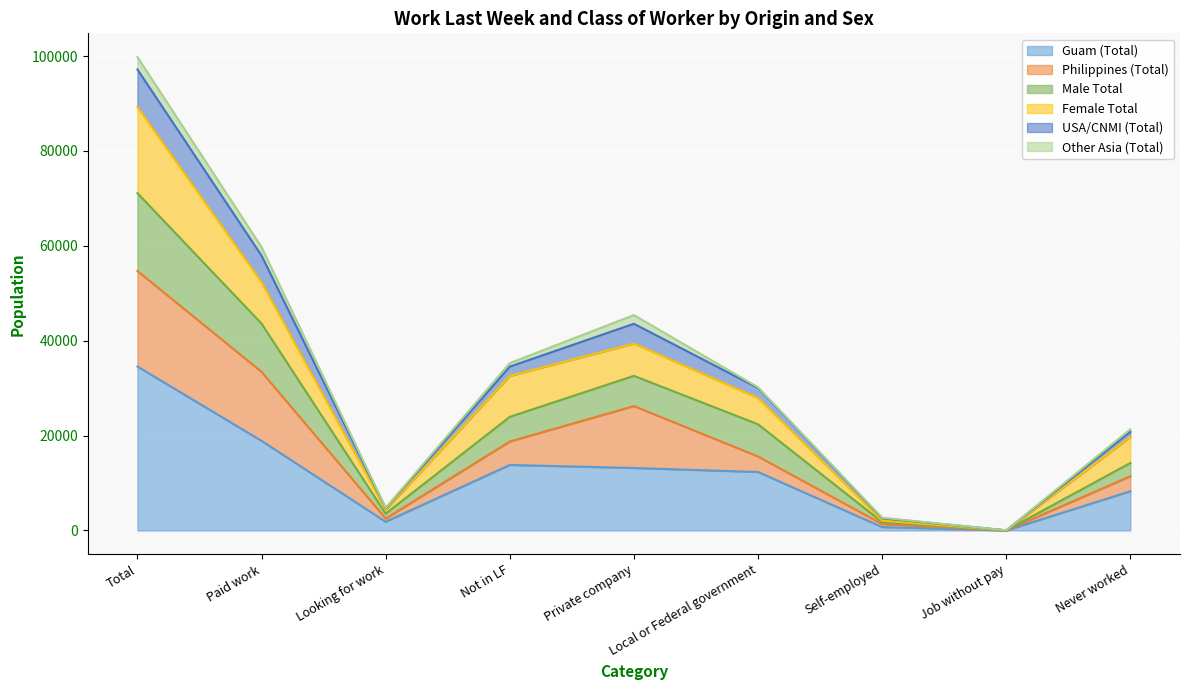

True or false: USA/CNMI (Total) and Male Total intersect in this chart.

False